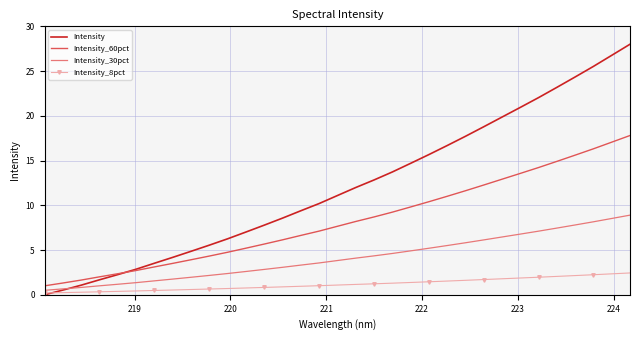

What is the highest value of the Intensity_60pct series?

17.8